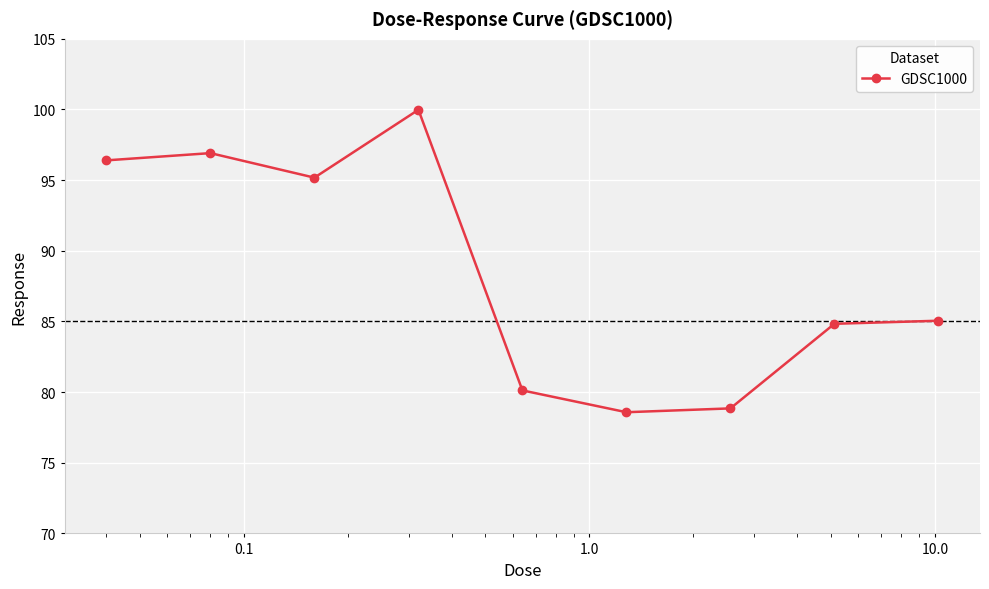

What is the smallest value displayed?

78.6